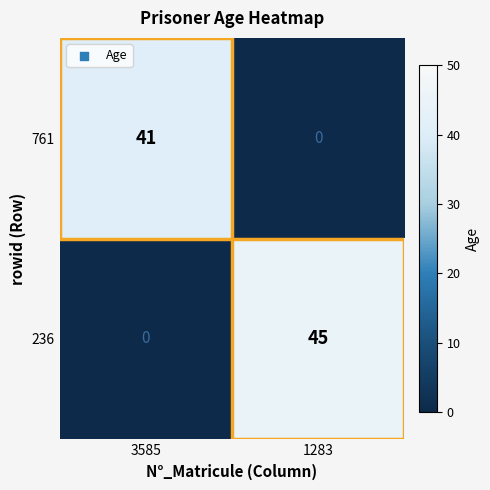

At how many categories does at least one series exceed 23?

2